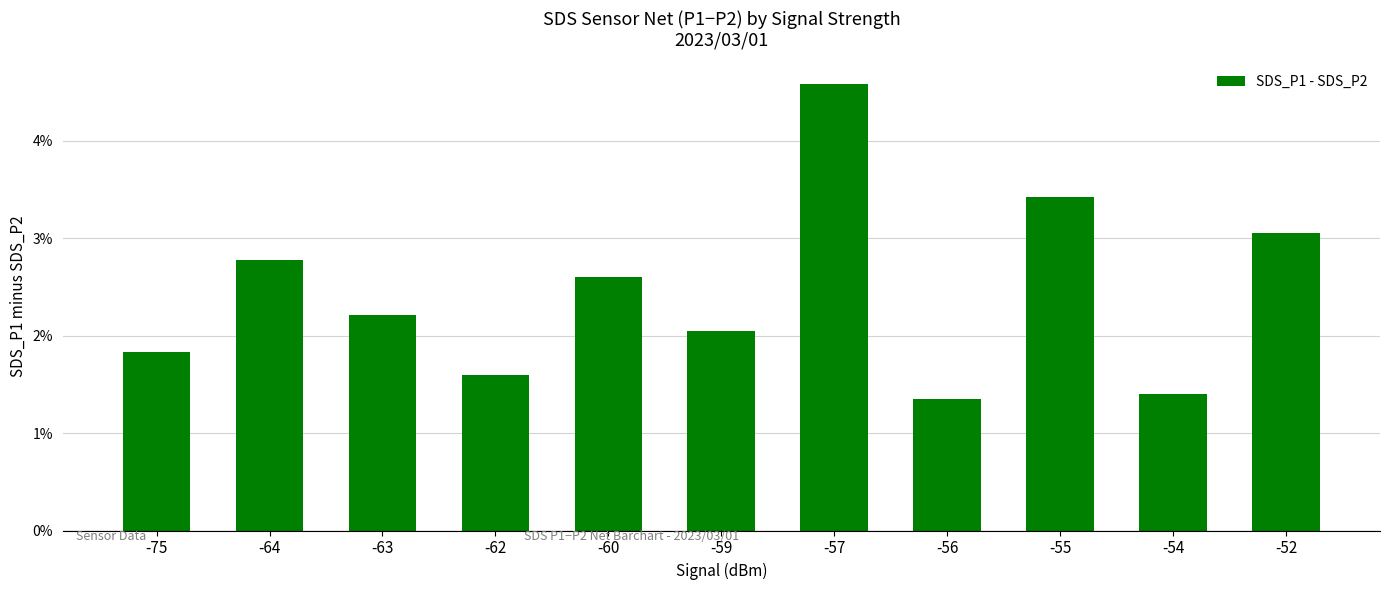

What is the change in value from -64 to -54?

-1.4